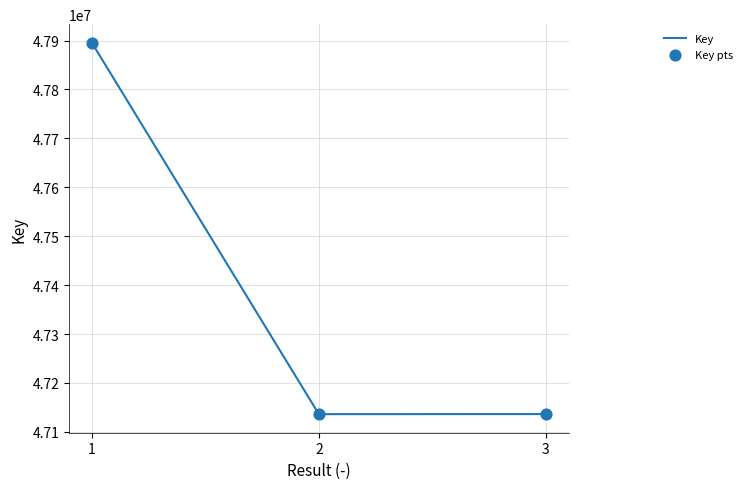

What is the difference between the maximum and minimum values?

759296